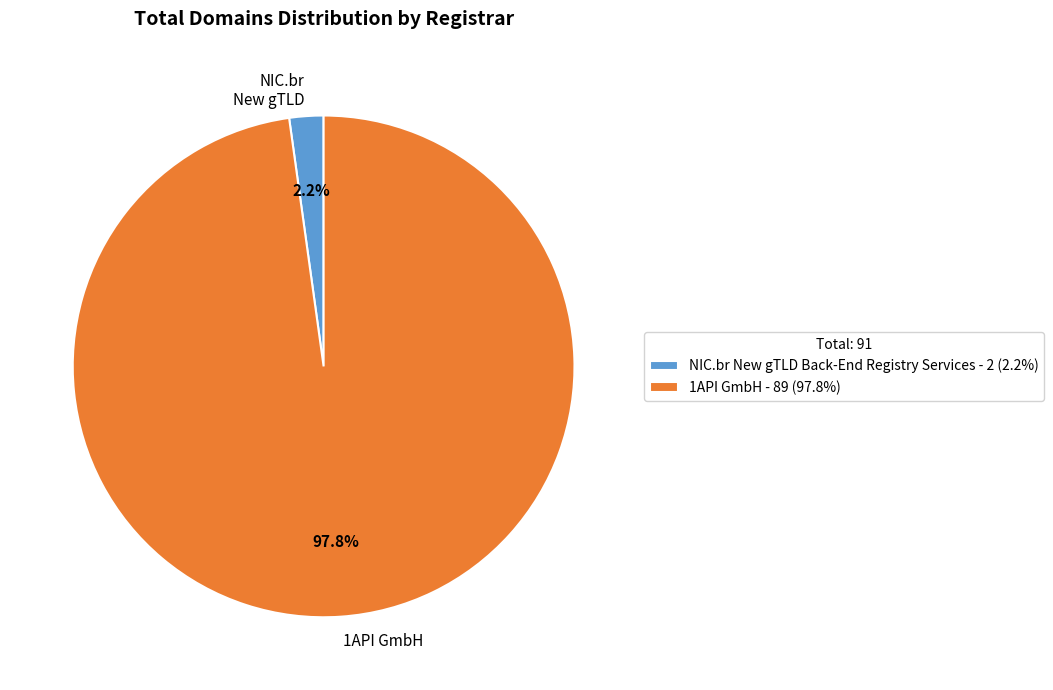

To the nearest percent, what is the combined percentage of NIC.br New gTLD Back-End Registry Services and 1API GmbH?

100%